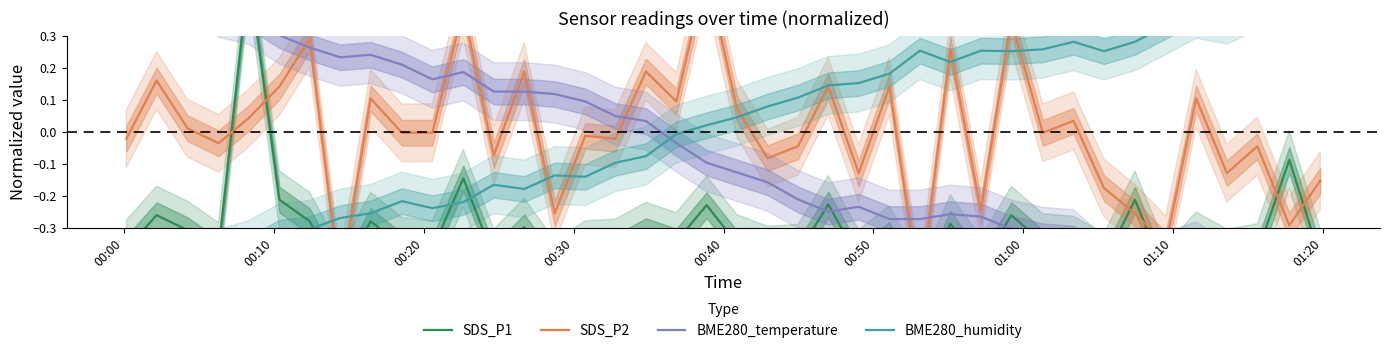

How many values in SDS_P1 are above zero?

1